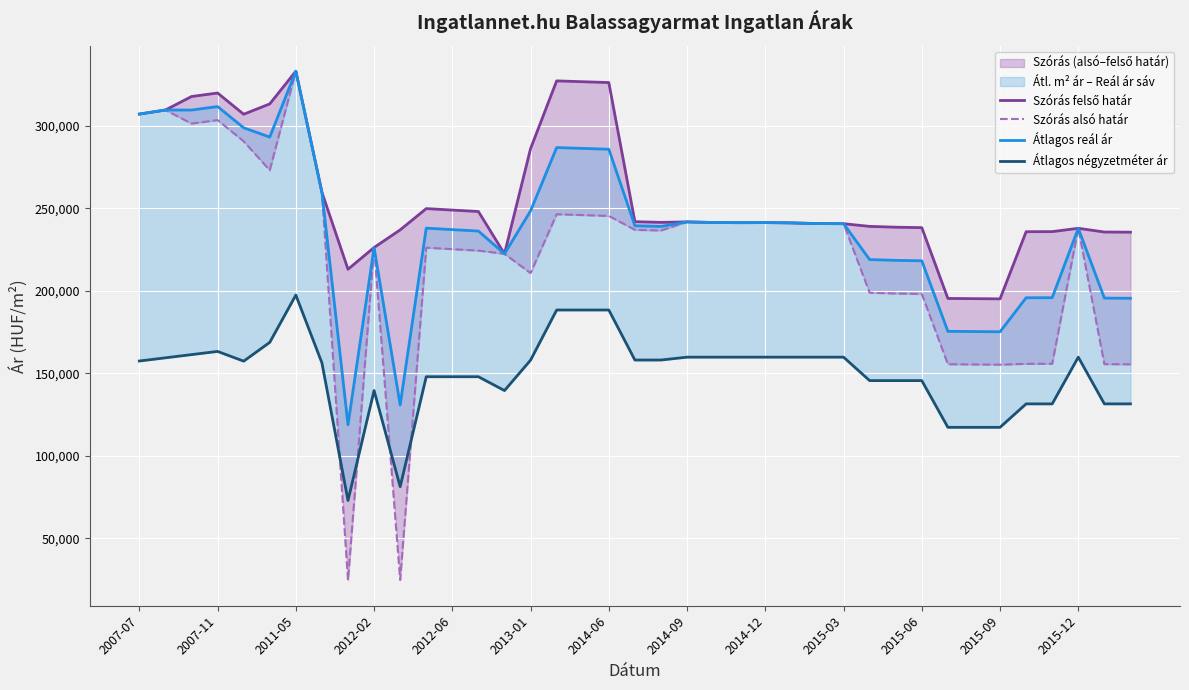

What is the difference between the highest and lowest values at 19?

83828